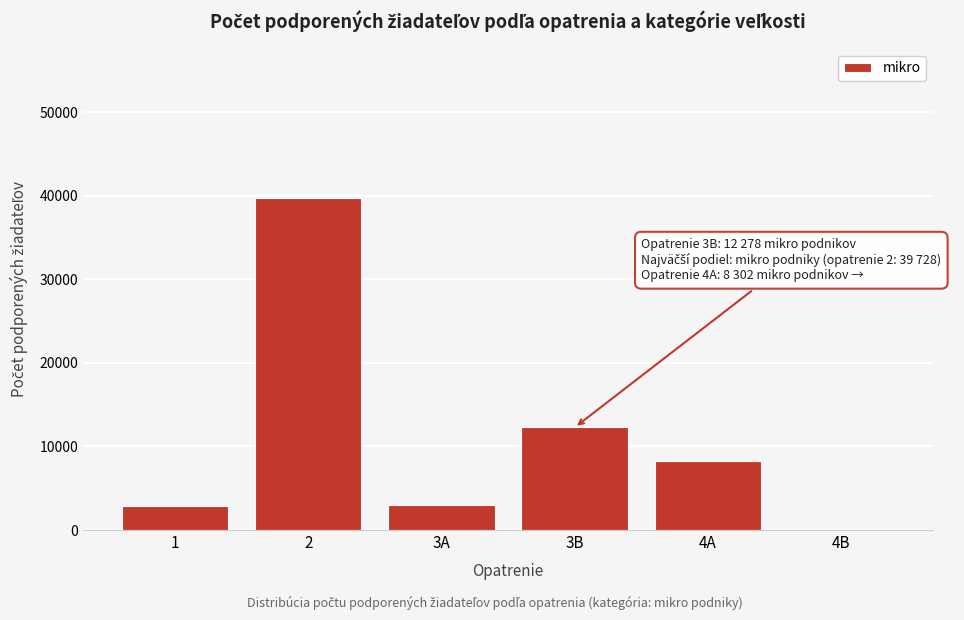

Is it true that the value at 4A is 2995?

False